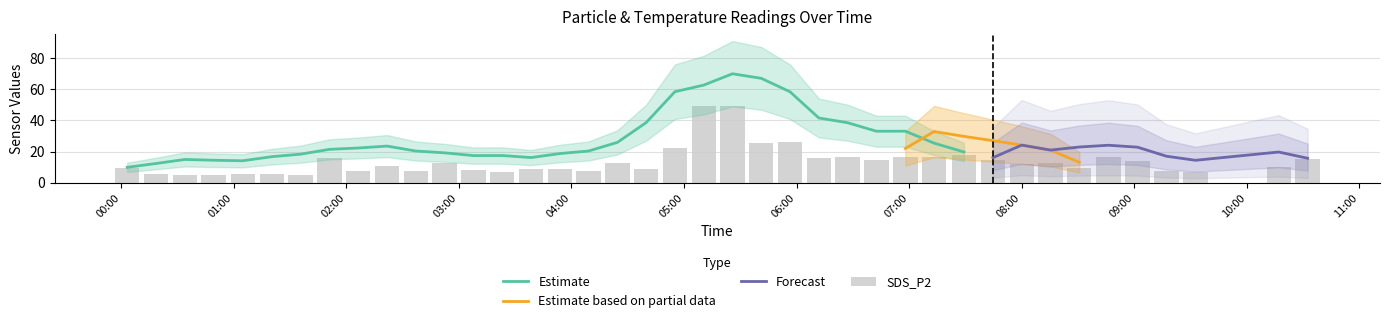

Is it true that SDS_P2 equals 5.2 at 2?

True